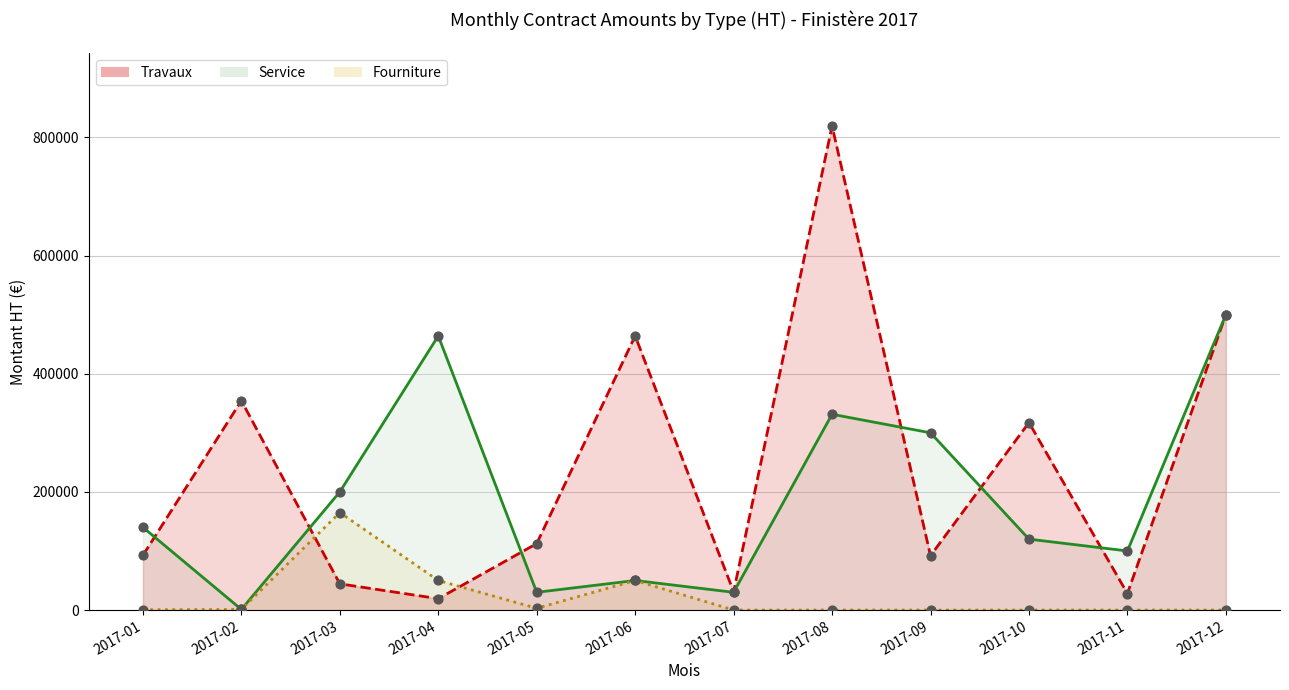

Which series contains the lowest Y value?

Fourniture (line)